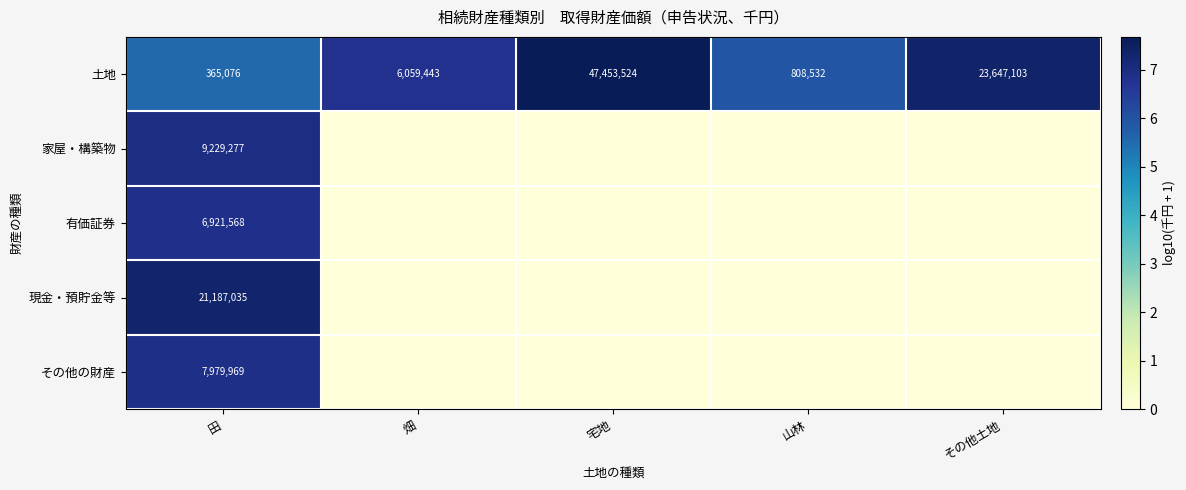

True or false: 現金・預貯金等 has a value of 12.0 at 田.

False